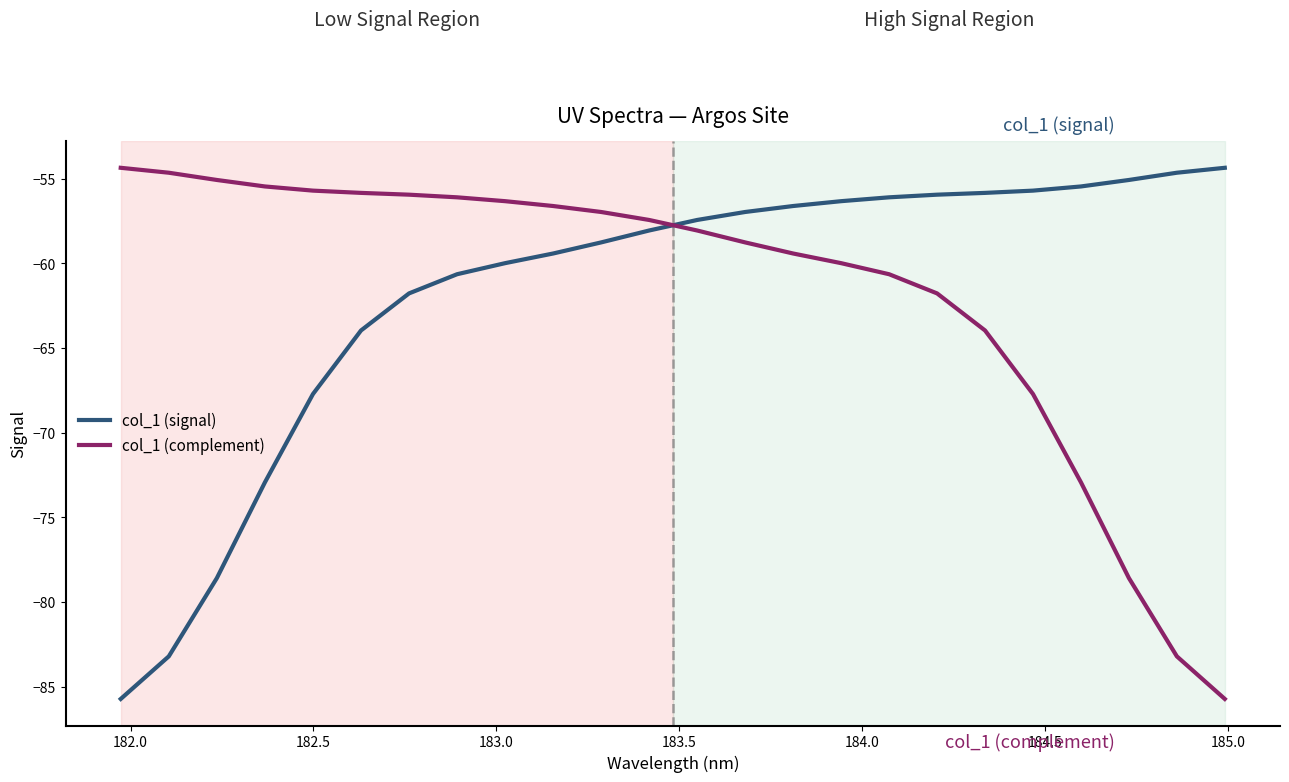

What are all the series names shown in the legend?

col_1 (signal), col_1 (complement)